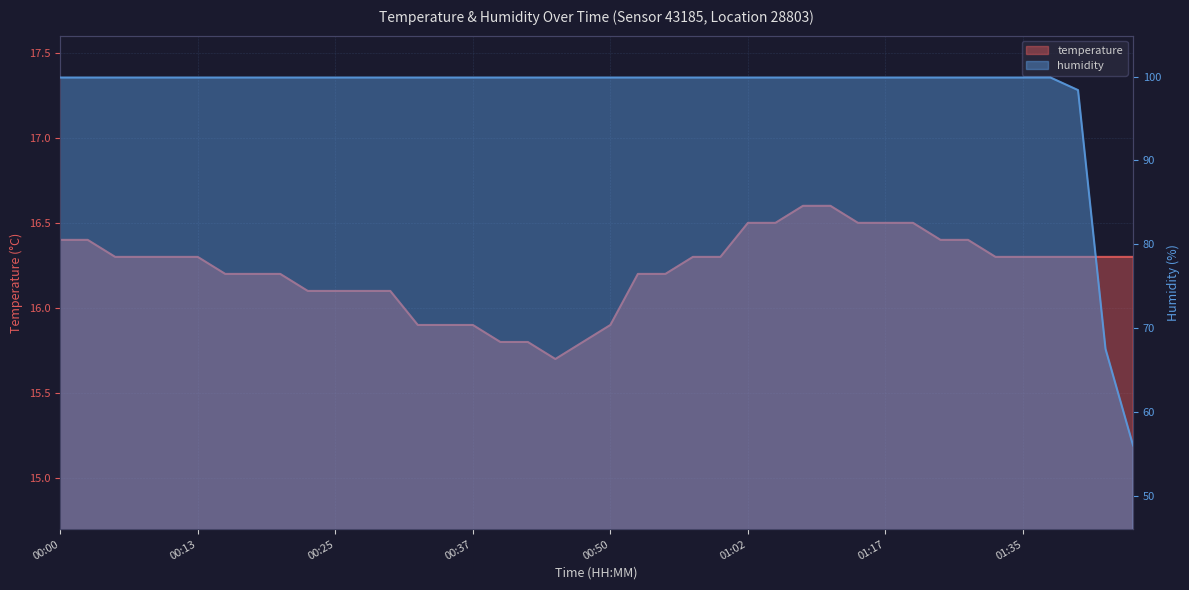

True or false: temperature has a value of 16.4 at 00:03.

True